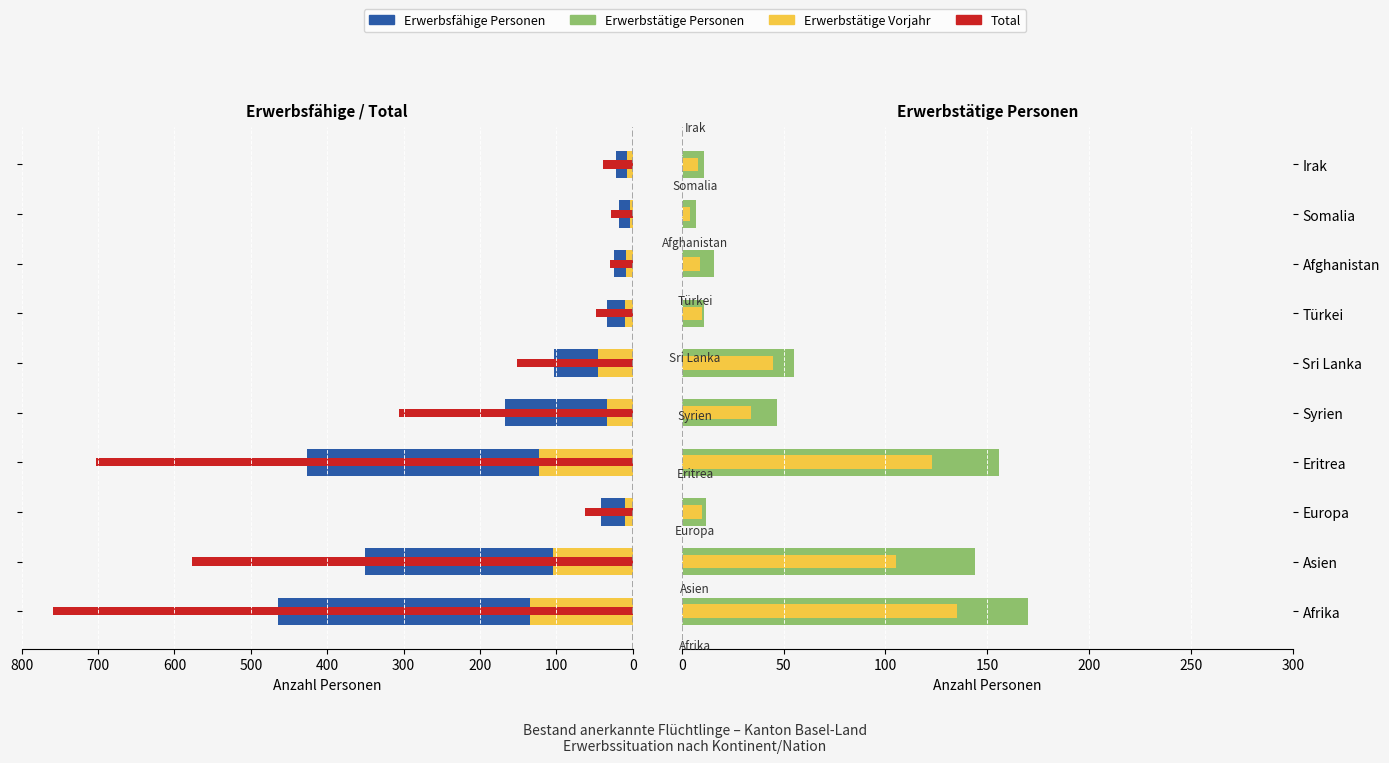

Rank the series at Eritrea from lowest to highest value.

Erwerbstätige Vorjahr, Erwerbstätige Personen, Erwerbsfähige Personen, Total